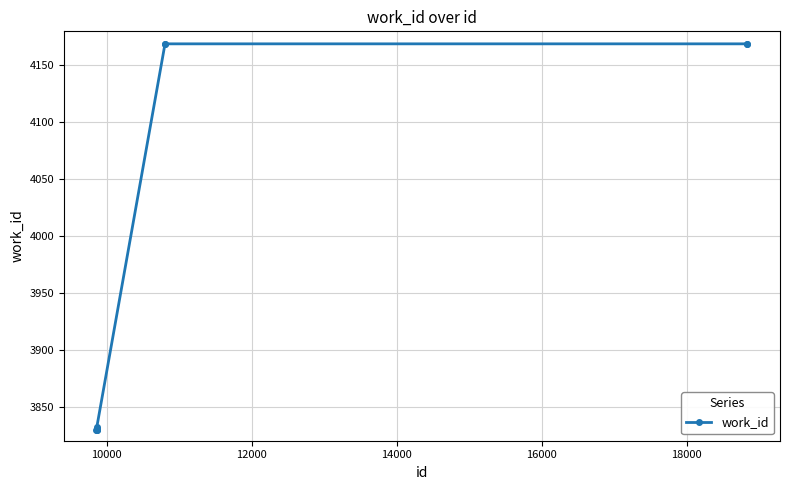

What is the sum of all values?

39655